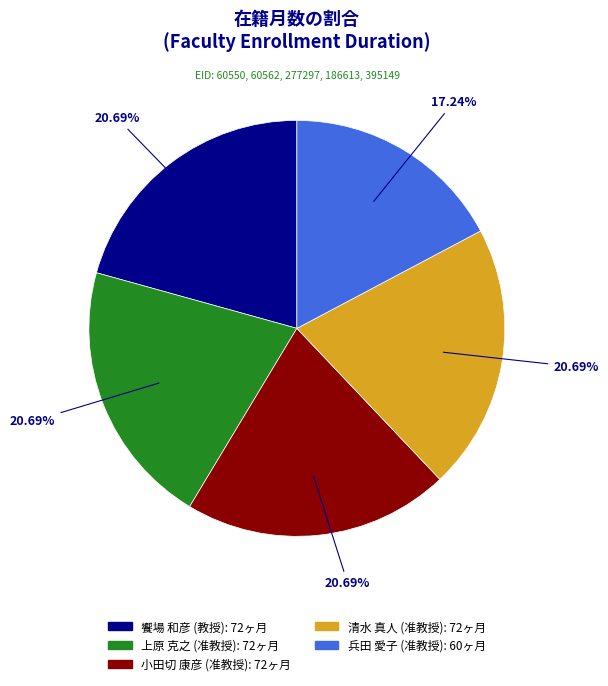

Is there any slice that represents more than half of the pie?

No